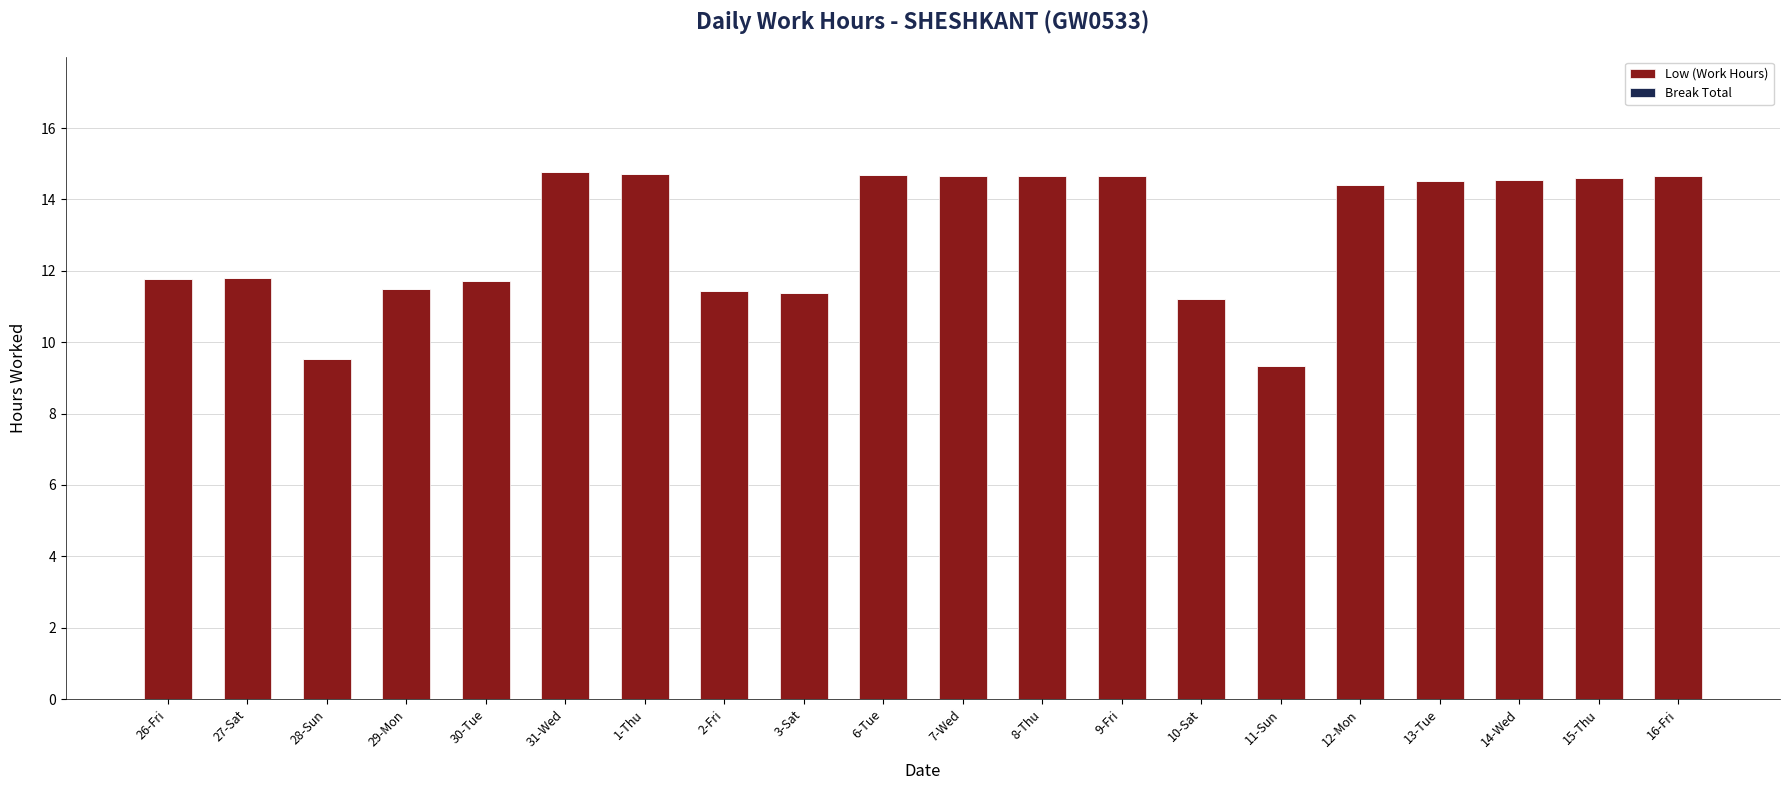

What is the label of the 17th bar from the left?

13-Tue